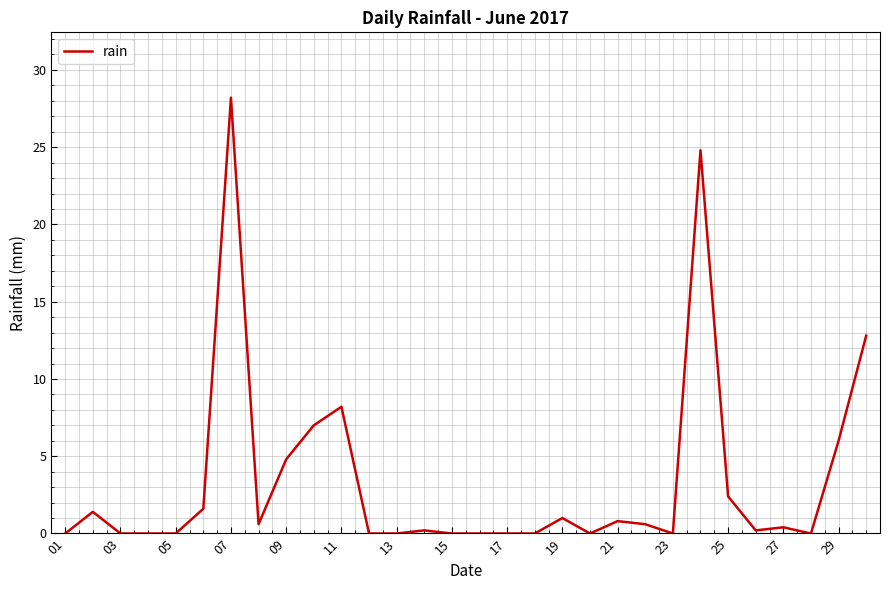

What is the greatest value displayed?

28.2